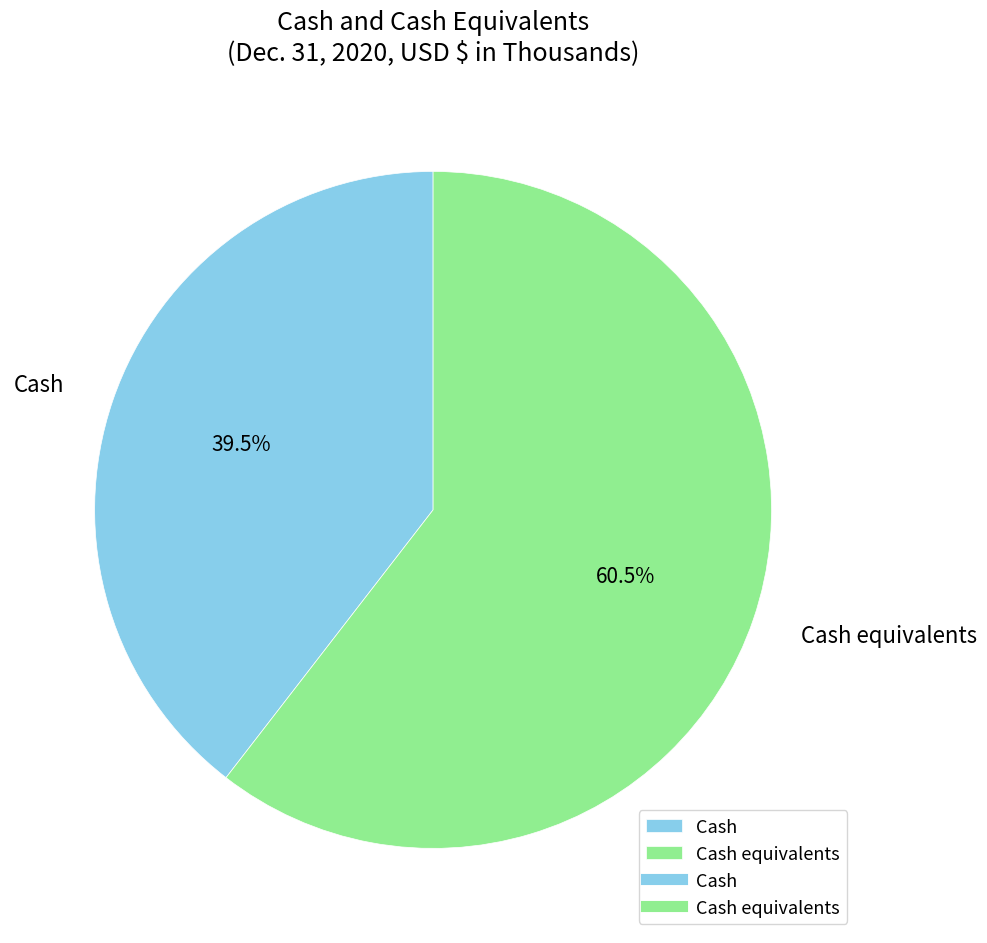

What is the majority slice?

Cash equivalents